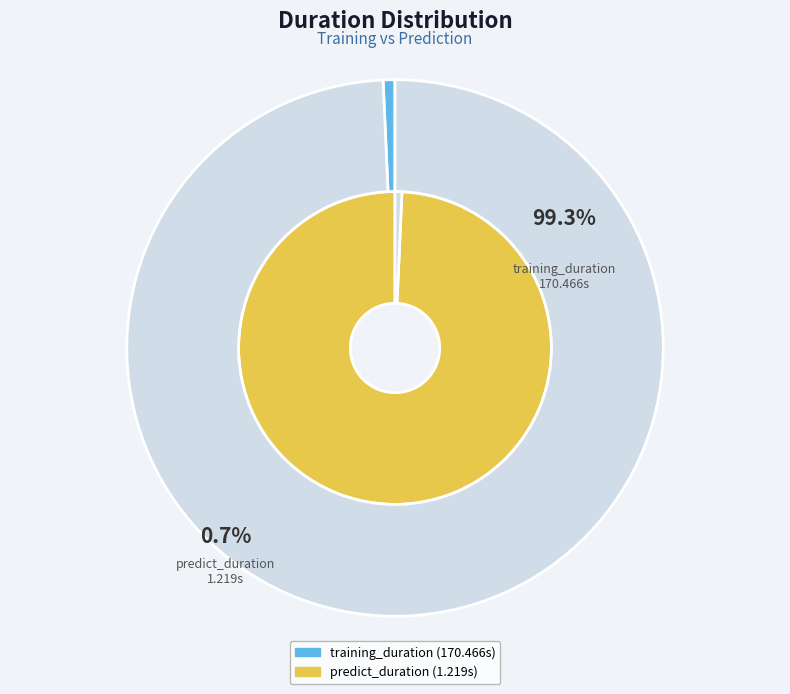

Is it true that training_duration is 89% of the pie?

False